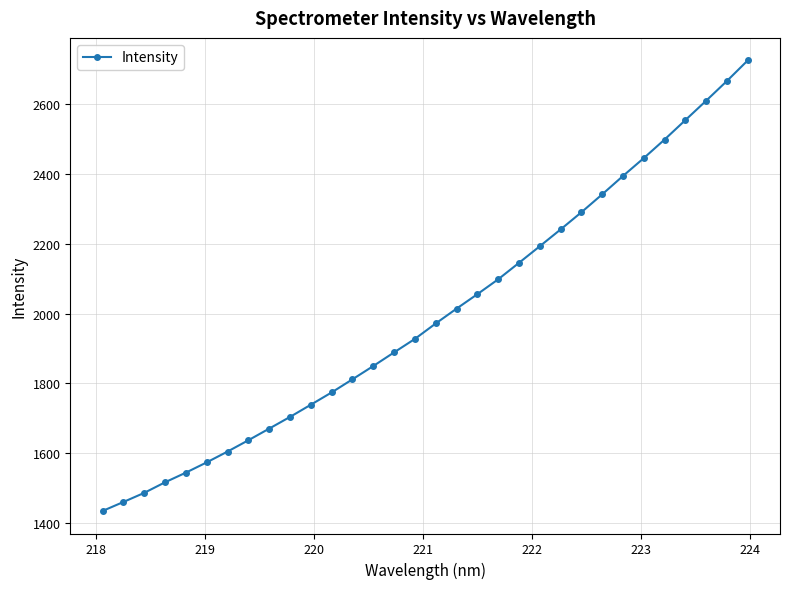

True or false: the data has more than 1 interior local peaks.

False